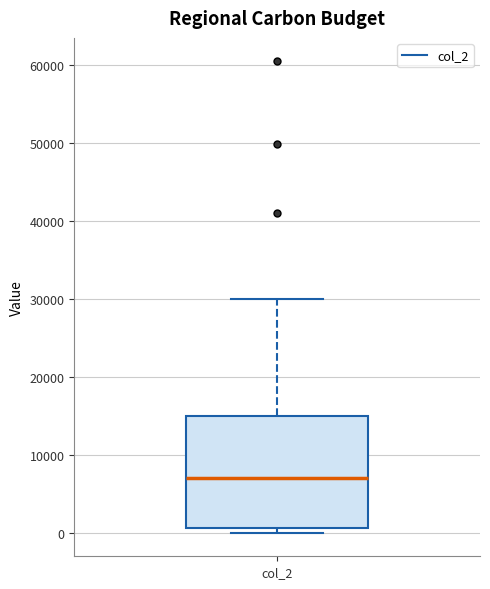

Where is the lower edge of the box for col_2 on the y-axis? The values are not printed on the chart, so give them approximately, as read against the axis.

1000